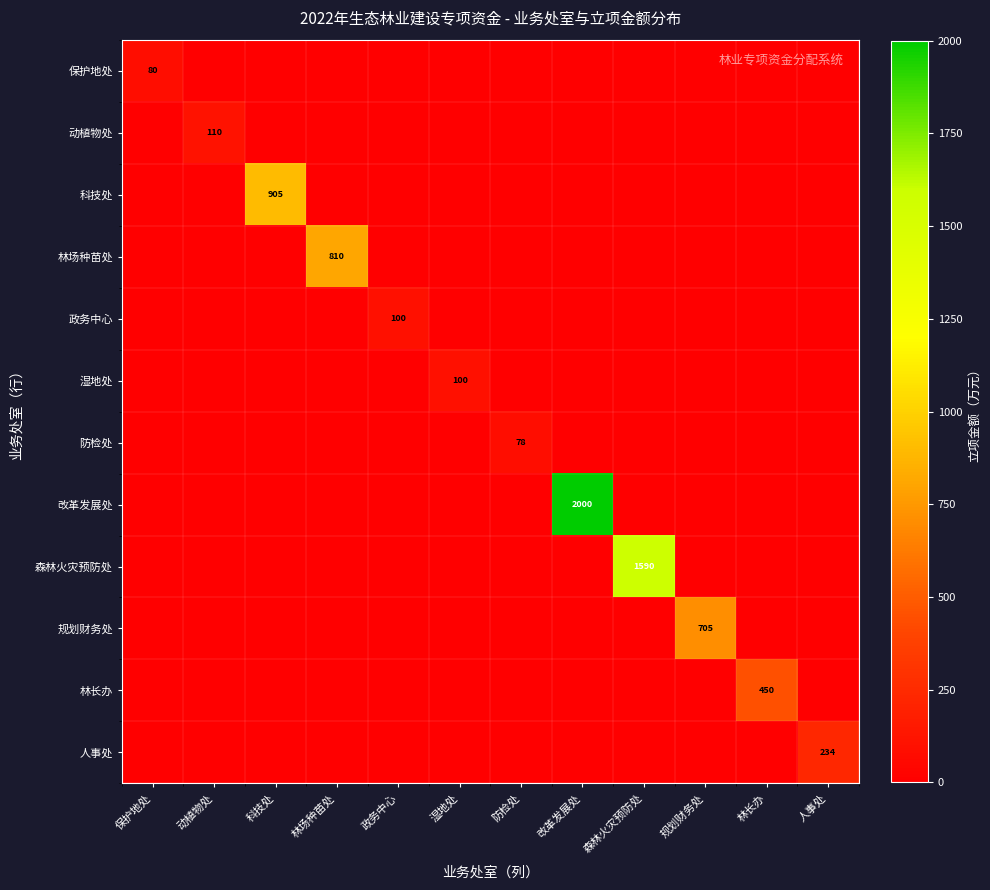

The value of 政务中心 at 政务中心 is 100. True or false?

True